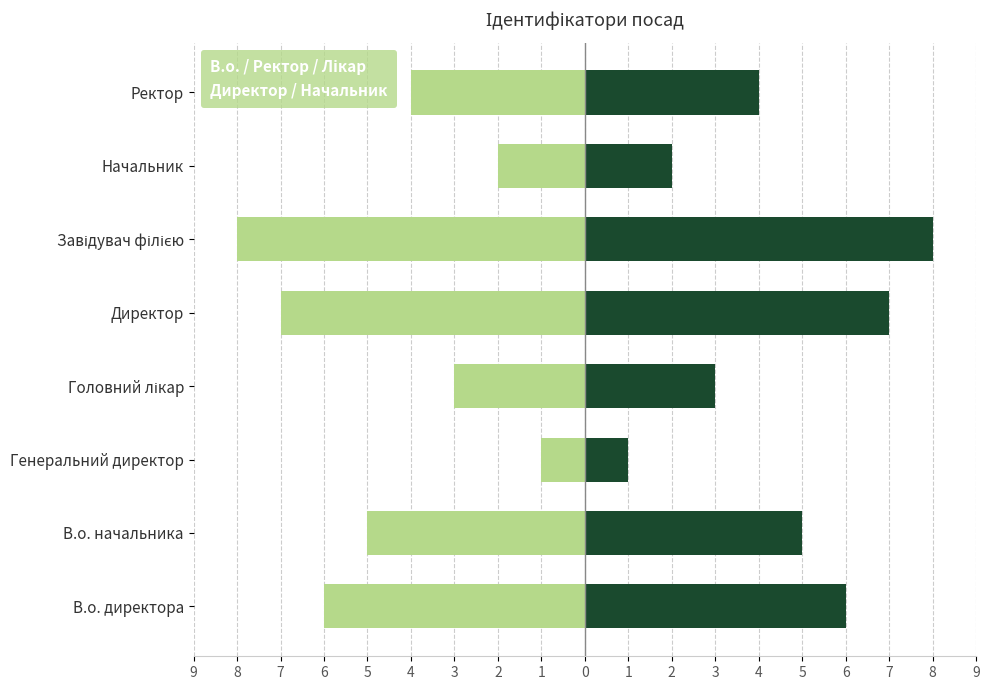

Which series has the widest spread of values?

В.о. / Ректор / Лікар